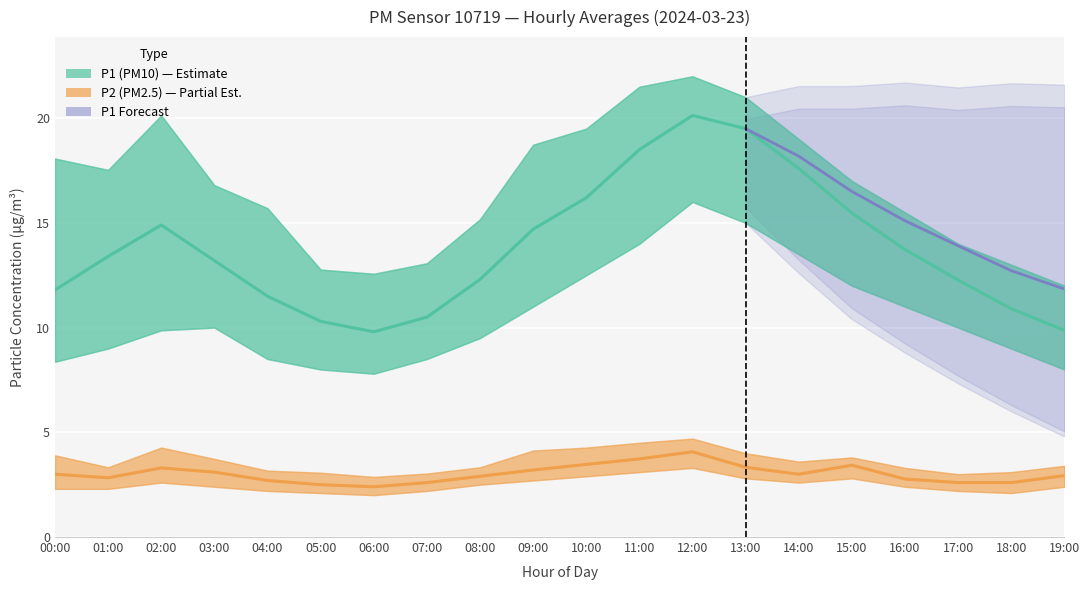

What is the sum of all P2_upper values?

72.5